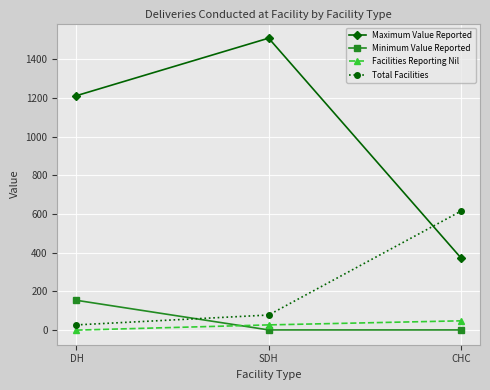

Which label corresponds to the largest value in the chart?

SDH